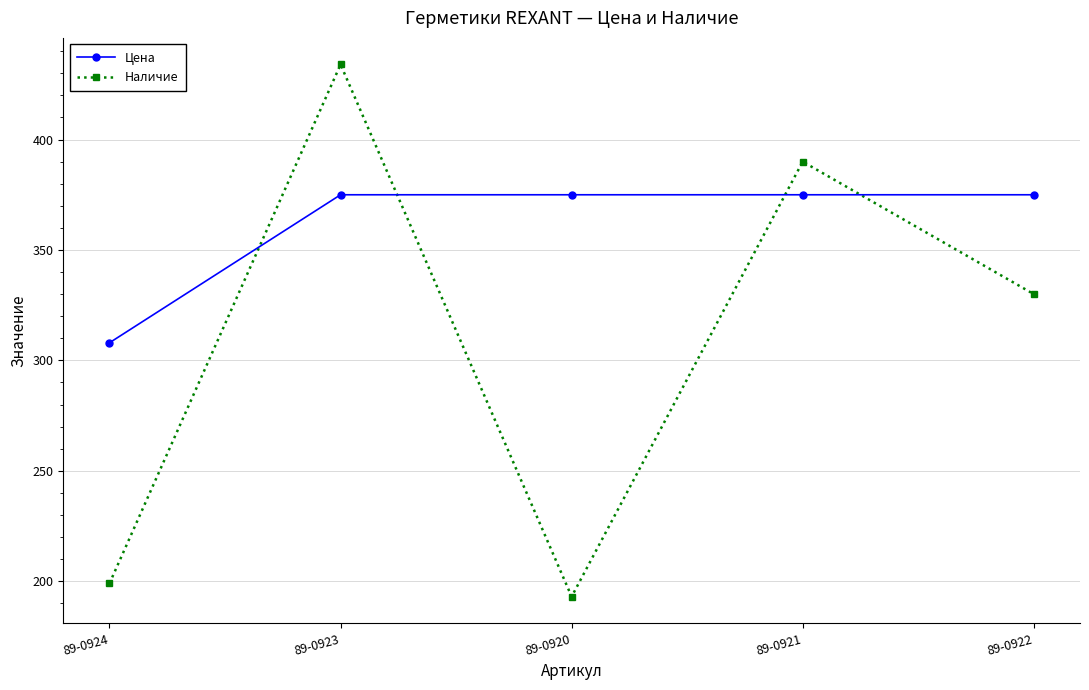

What is the sum of all Цена values?

1808.0